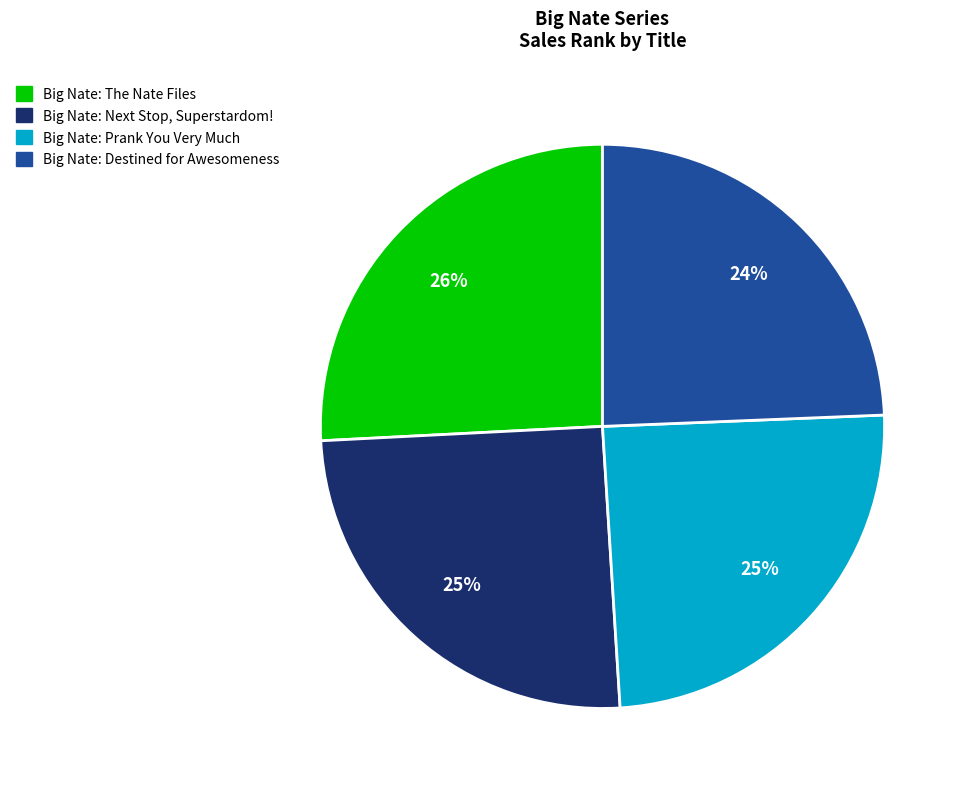

What percentage is the Big Nate: Next Stop, Superstardom! slice, to the nearest percent?

25%